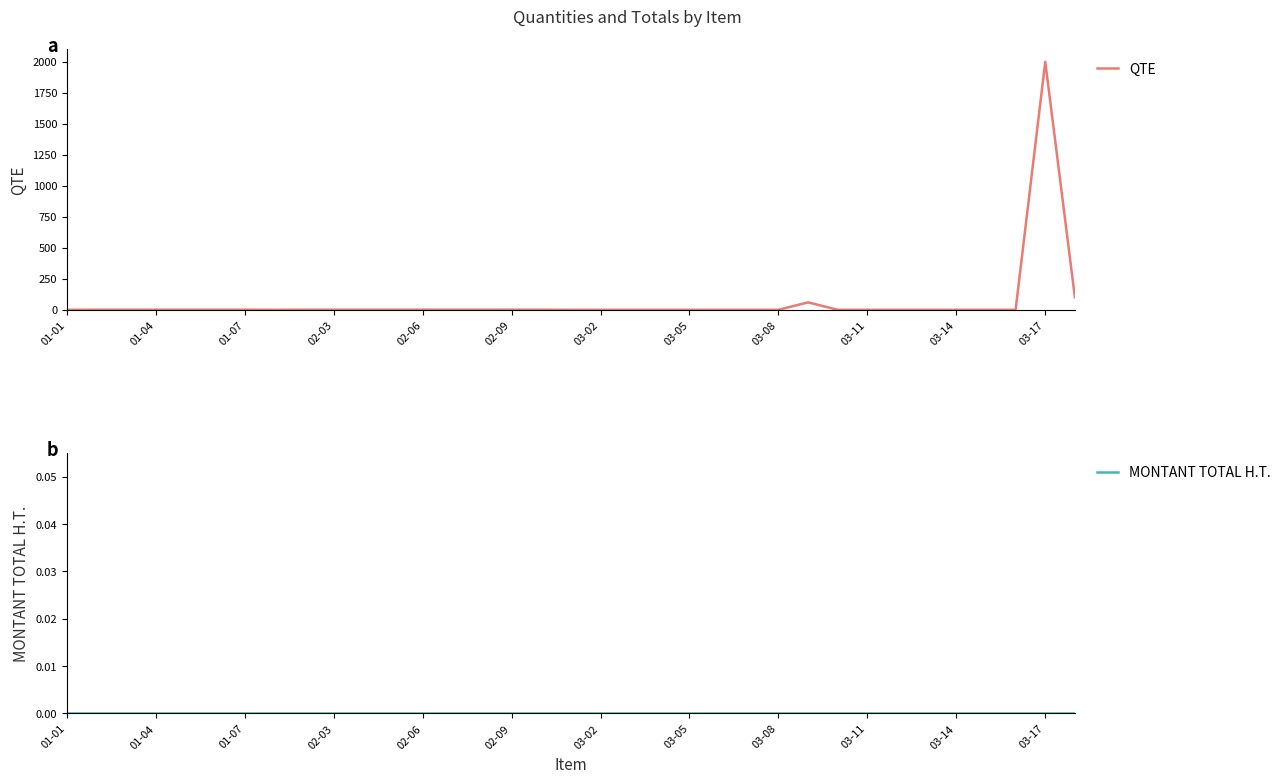

Does the chart display data point markers on the line(s)?

No